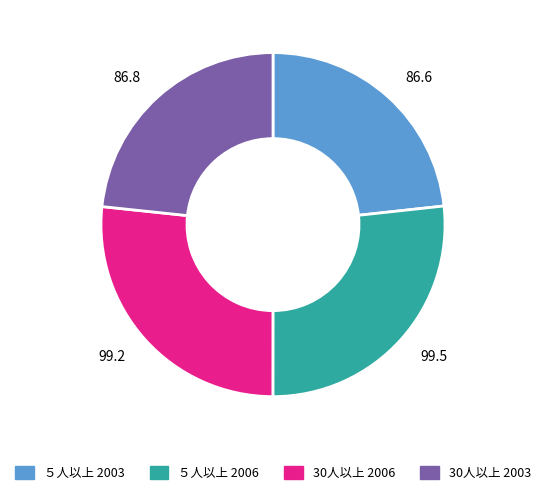

What is the ratio of the value at 86.8 to the value at 99.5?

0.9